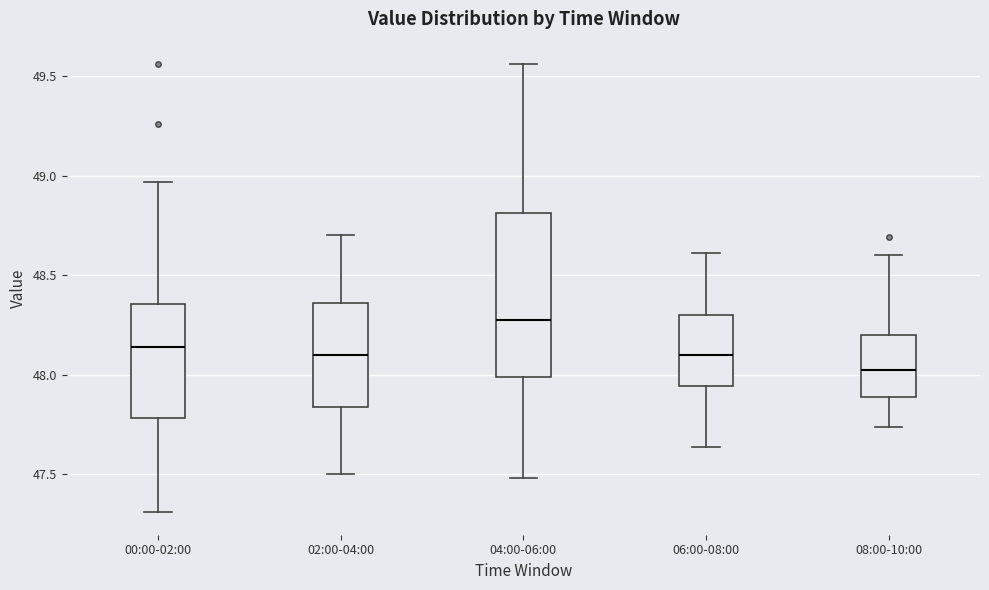

Comparing the boxes themselves (not the whiskers), which one is the tallest?

04:00-06:00